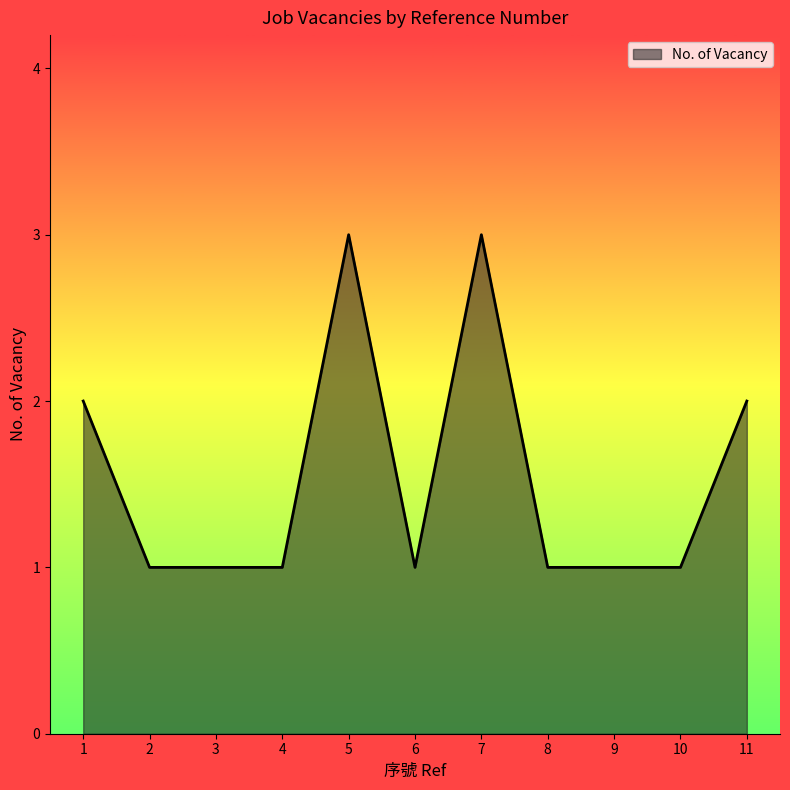

What is the greatest value displayed?

3